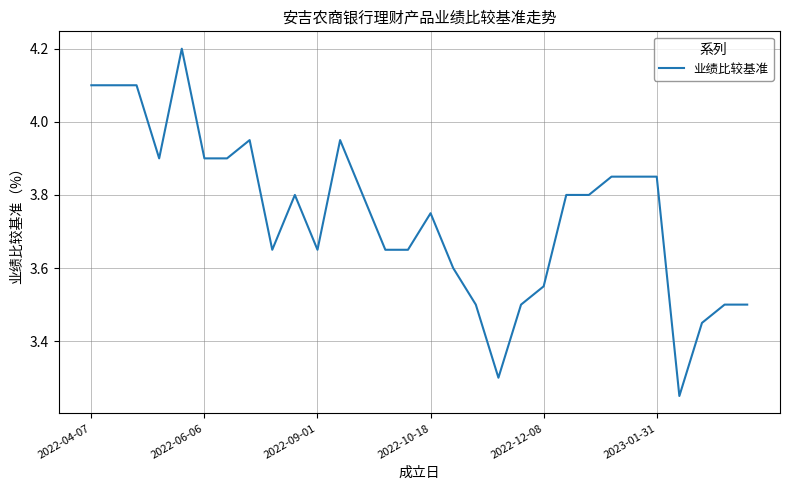

Is this an area chart (filled region under the line)?

No